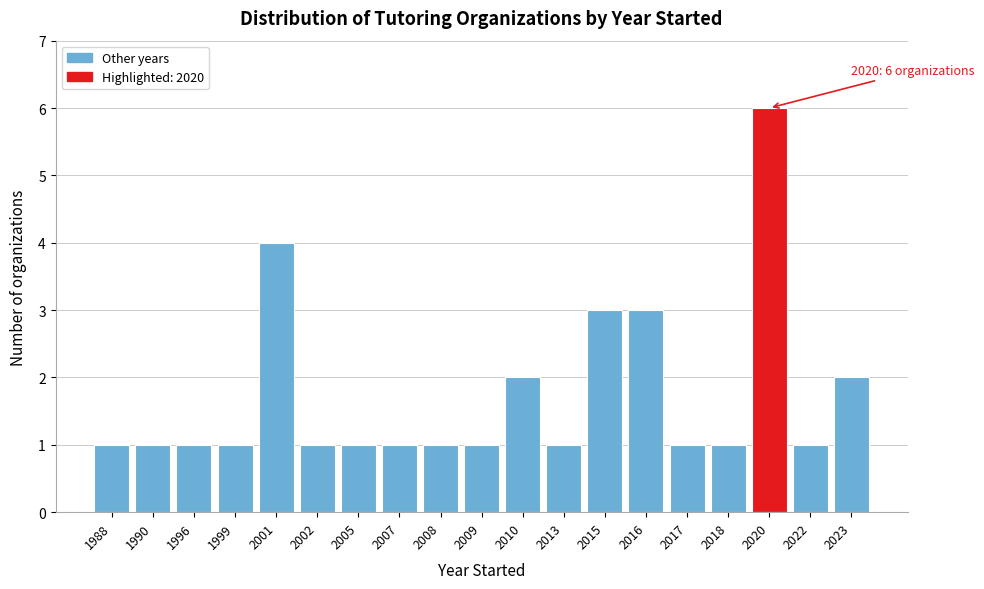

Reading left to right, list all the values displayed in this chart.

1988=1	1990=1	1996=1	1999=1	2001=4	2002=1	2005=1	2007=1	2008=1	2009=1	2010=2	2013=1	2015=3	2016=3	2017=1	2018=1	2020=6	2022=1	2023=2